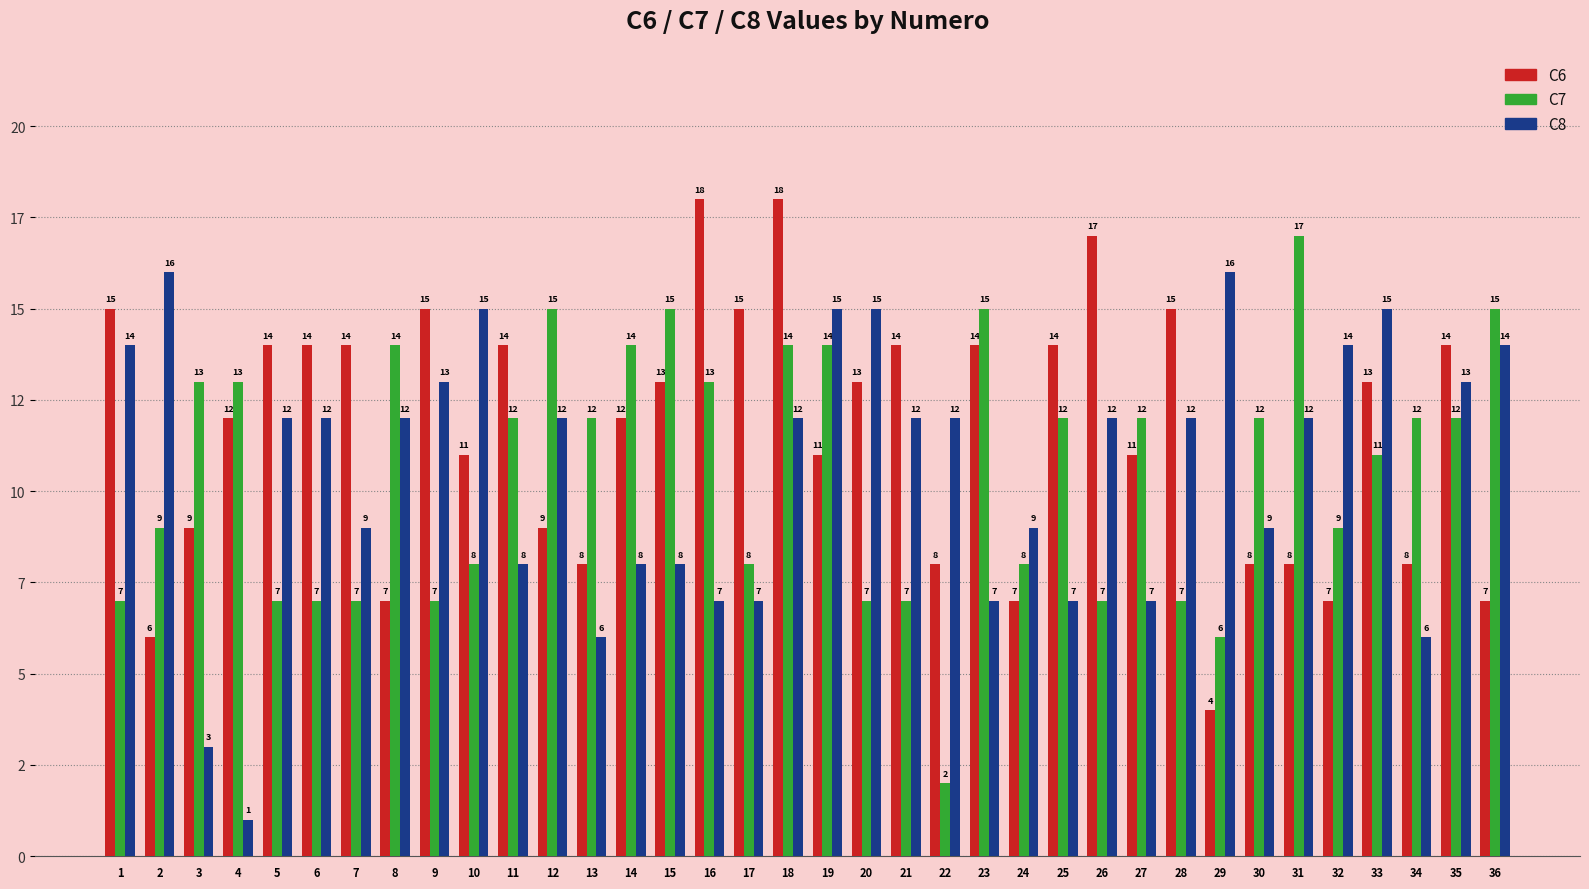

Does the chart contain stacked bars?

No